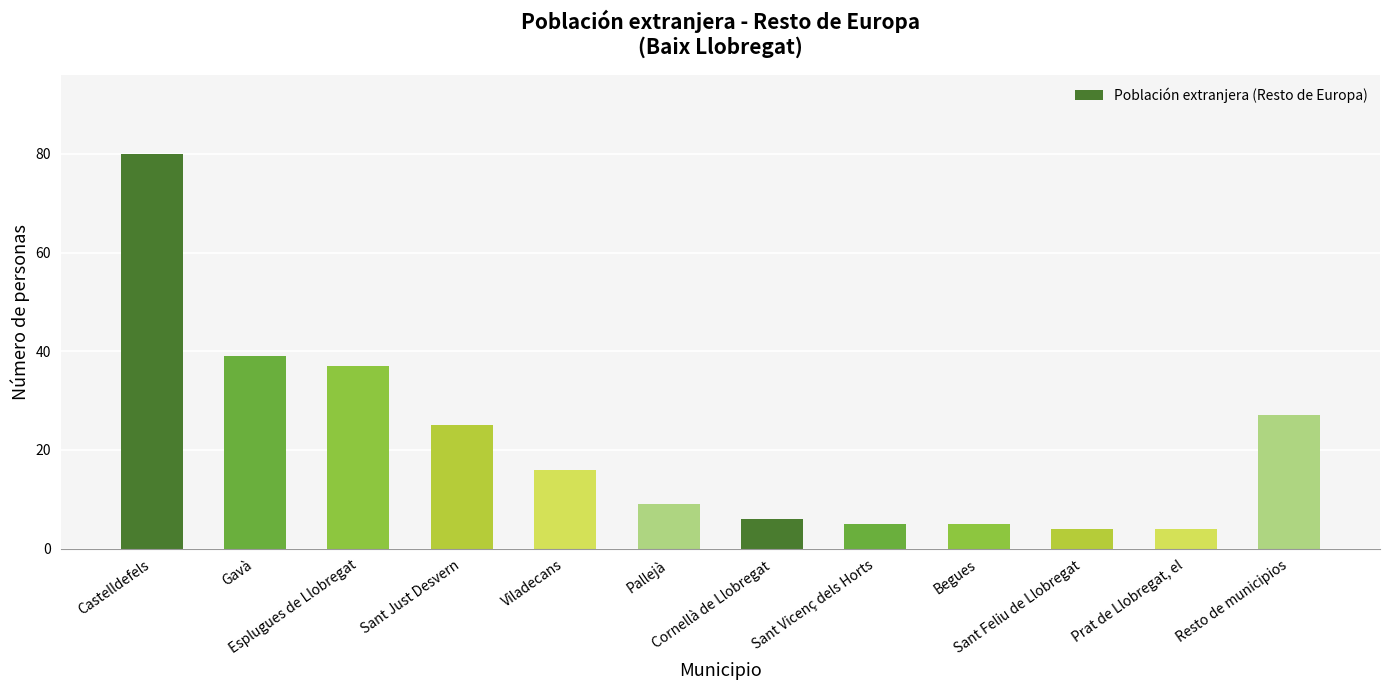

Reading left to right, extract all data points from this chart.

Castelldefels=80	Gavà=39	Esplugues de Llobregat=37	Sant Just Desvern=25	Viladecans=16	Pallejà=9	Cornellà de Llobregat=6	Sant Vicenç dels Horts=5	Begues=5	Sant Feliu de Llobregat=4	Prat de Llobregat, el=4	Resto de municipios=27